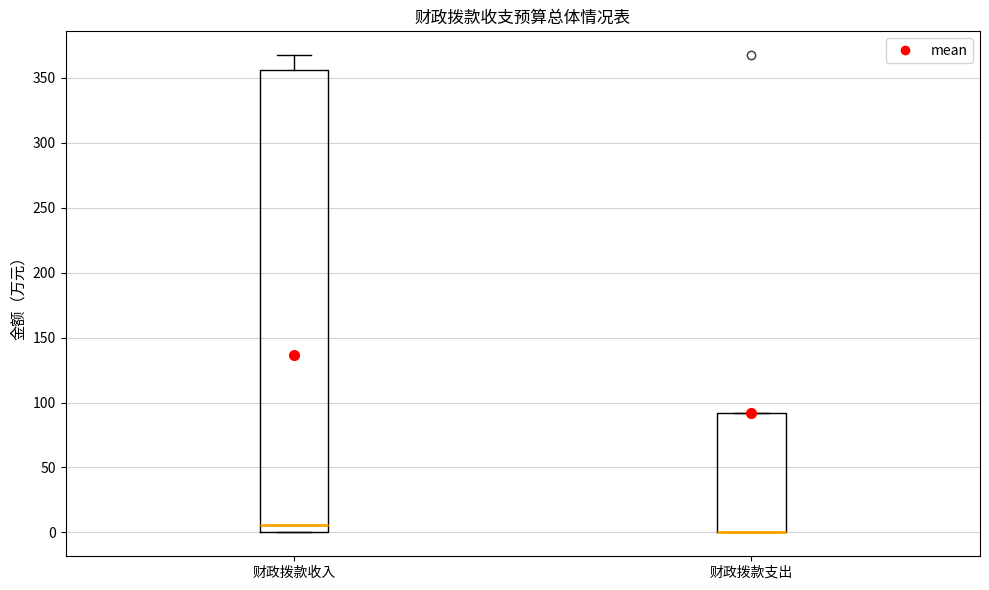

Where is the lower edge of the box for 财政拨款收入 on the y-axis? The values are not printed on the chart, so give them approximately, as read against the axis.

0